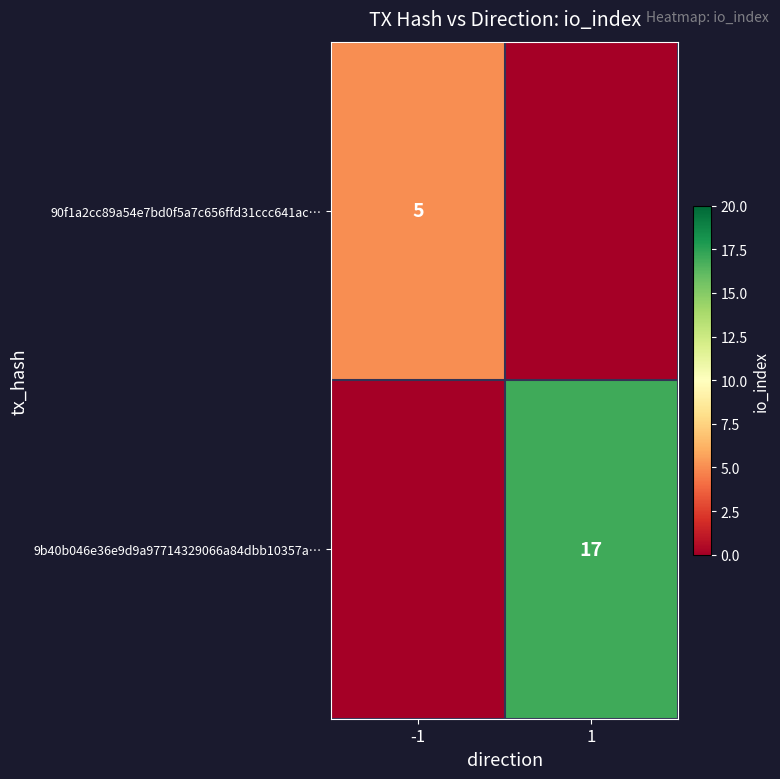

What is the spread (max minus min) of values at 1?

17